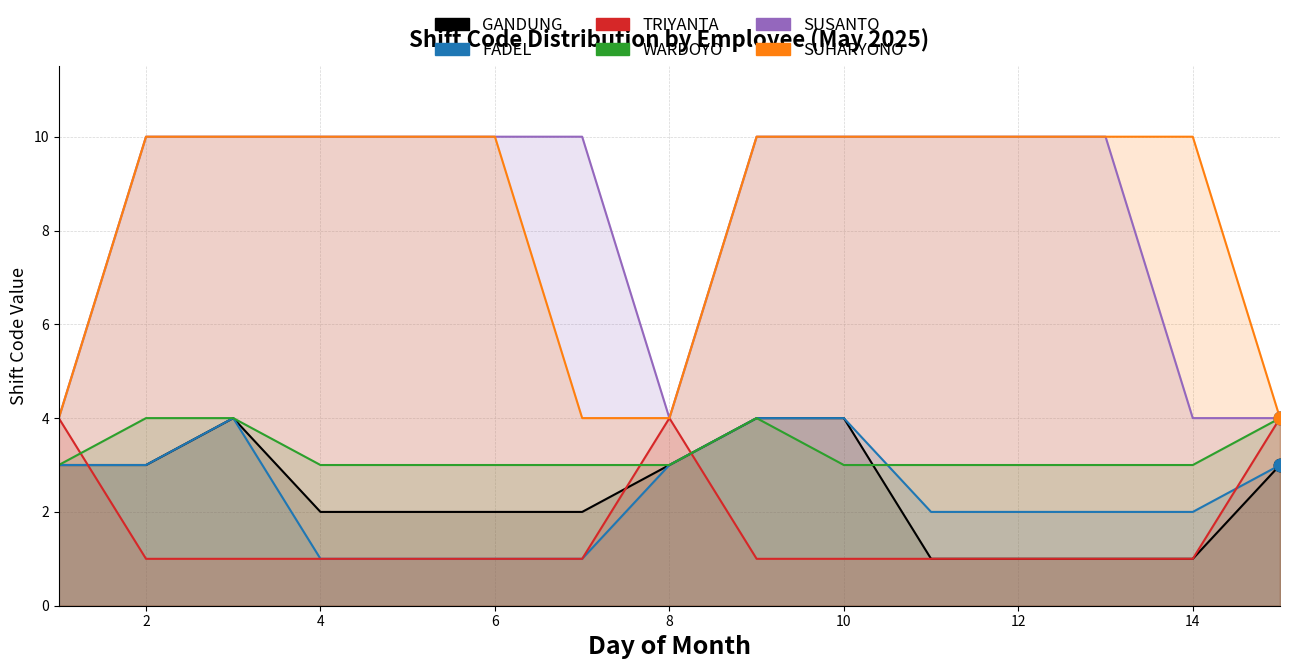

Which series contains the highest Y value?

SUSANTO